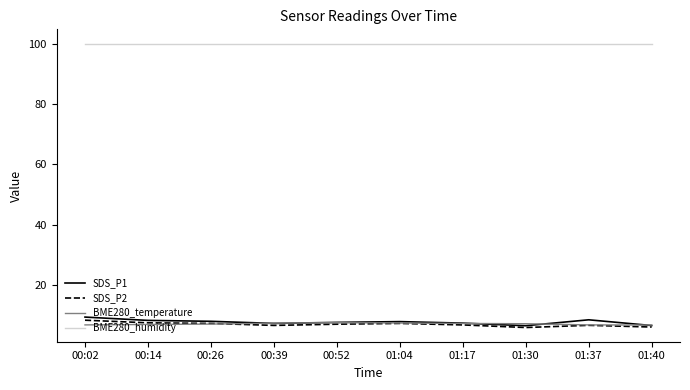

Read the SDS_P2 value at 01:37.

6.6